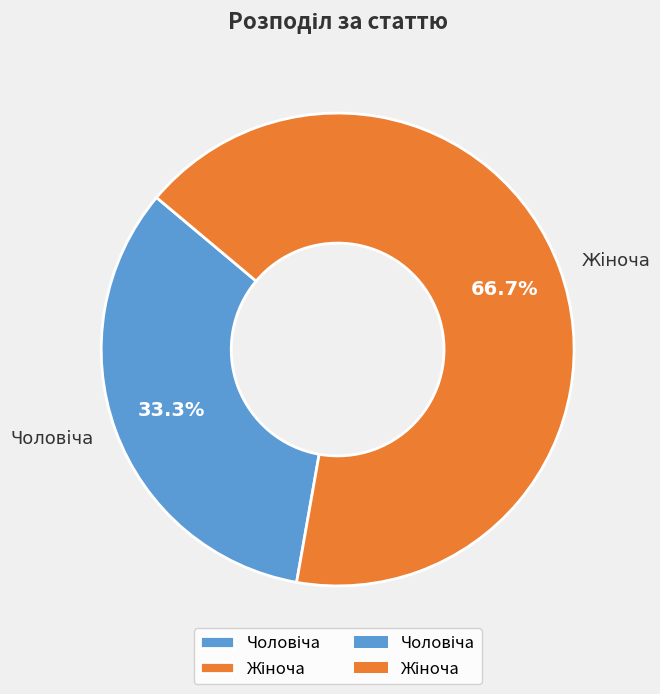

Does any single category account for the majority?

Yes